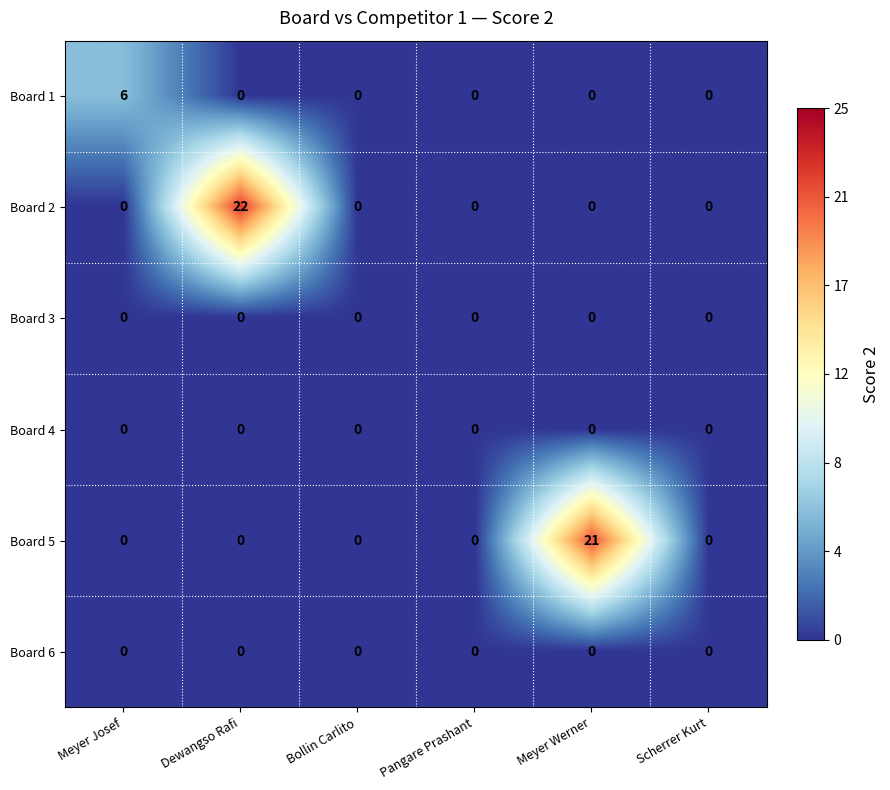

At which category is the sum across all series the highest?

Dewangso Rafi